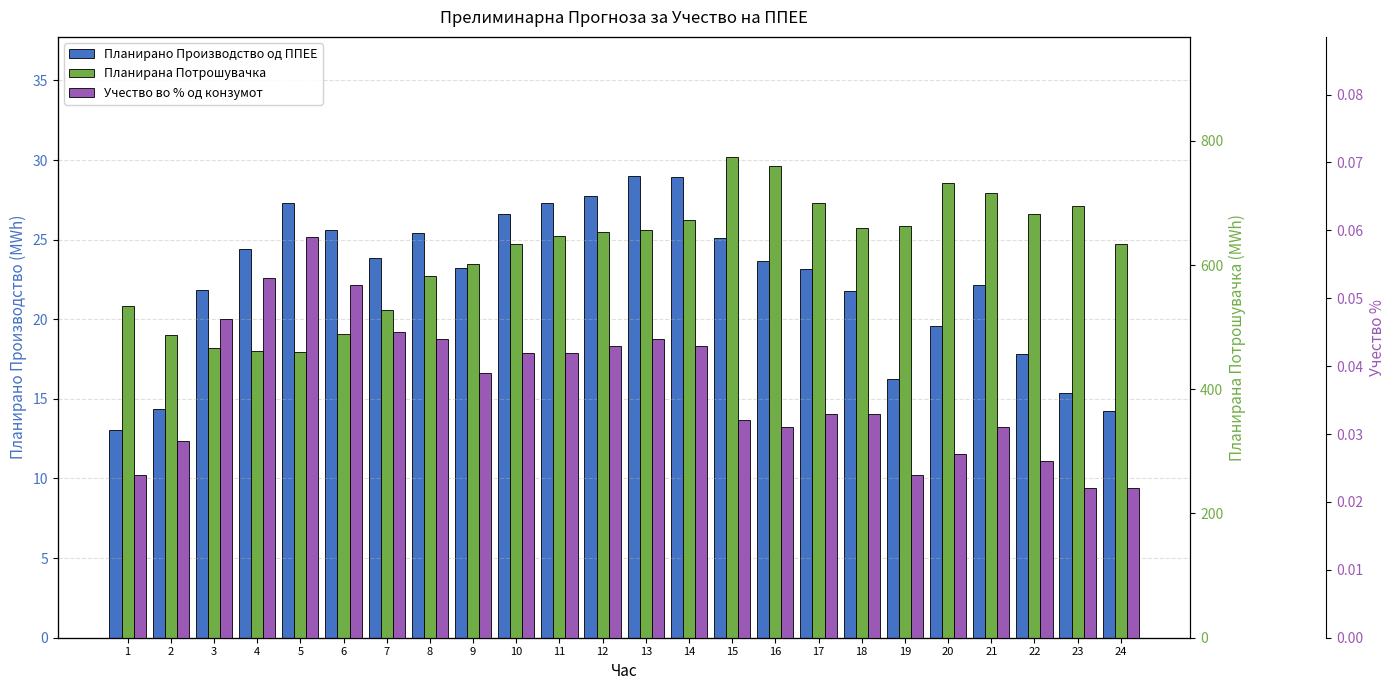

Where is Планирана Потрошувачка nearest to the value 617?

9